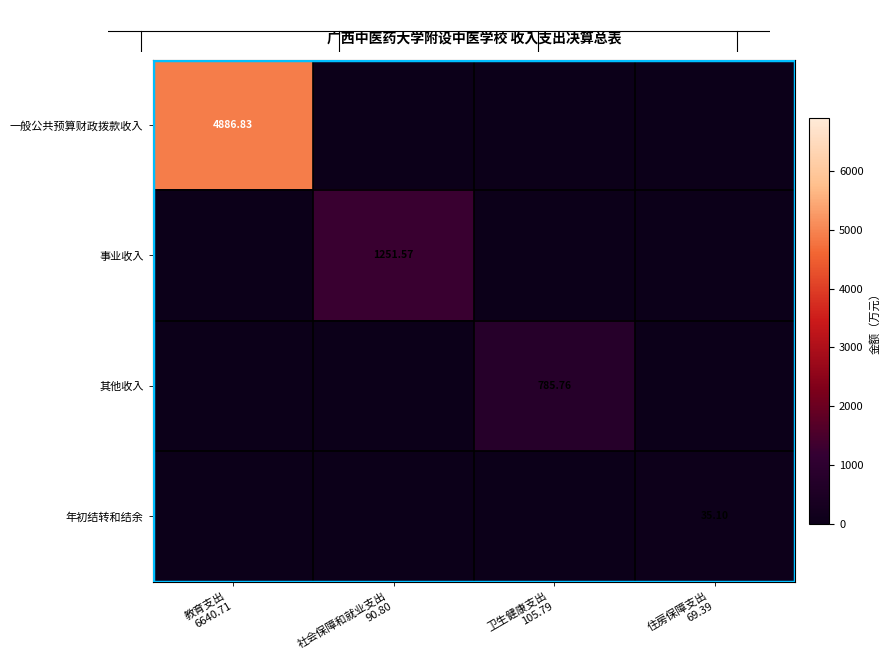

How many series are shown in this chart?

4